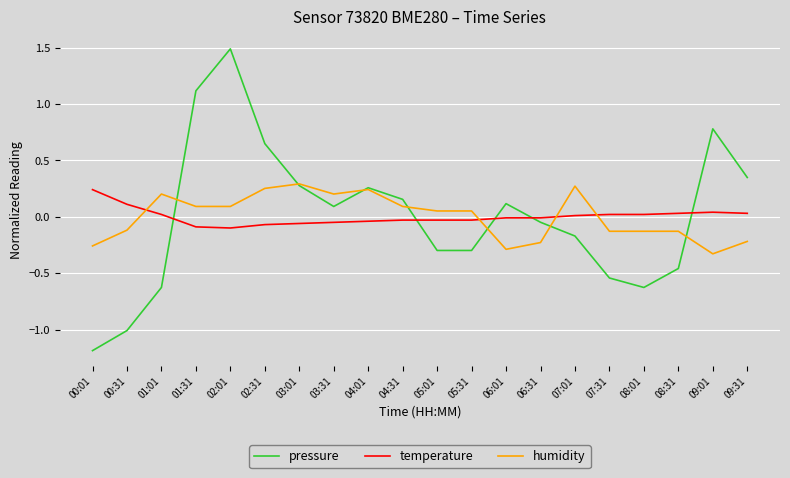

Count the number of data series in this chart.

3